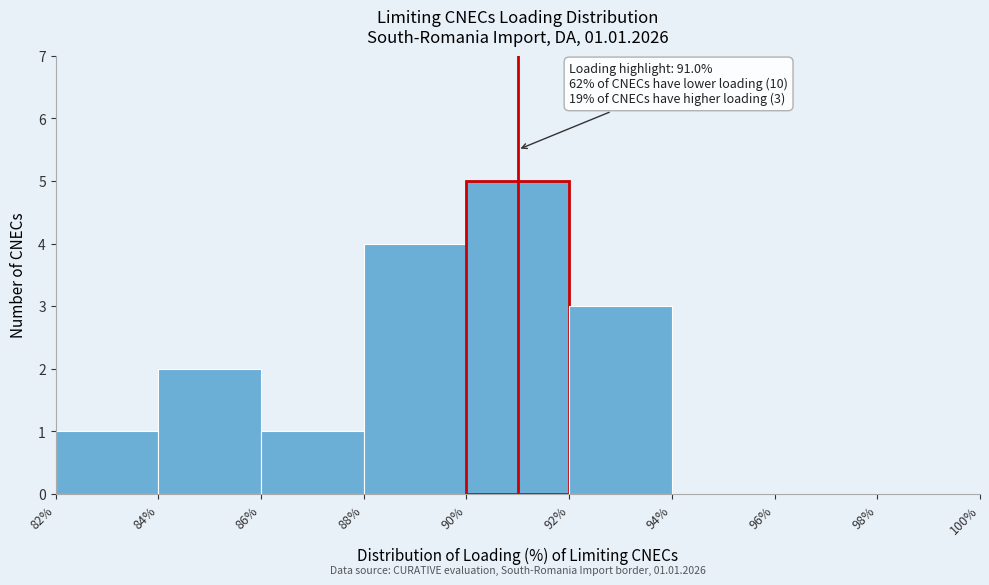

Which range on the x-axis has the tallest bar?

90% to 92%